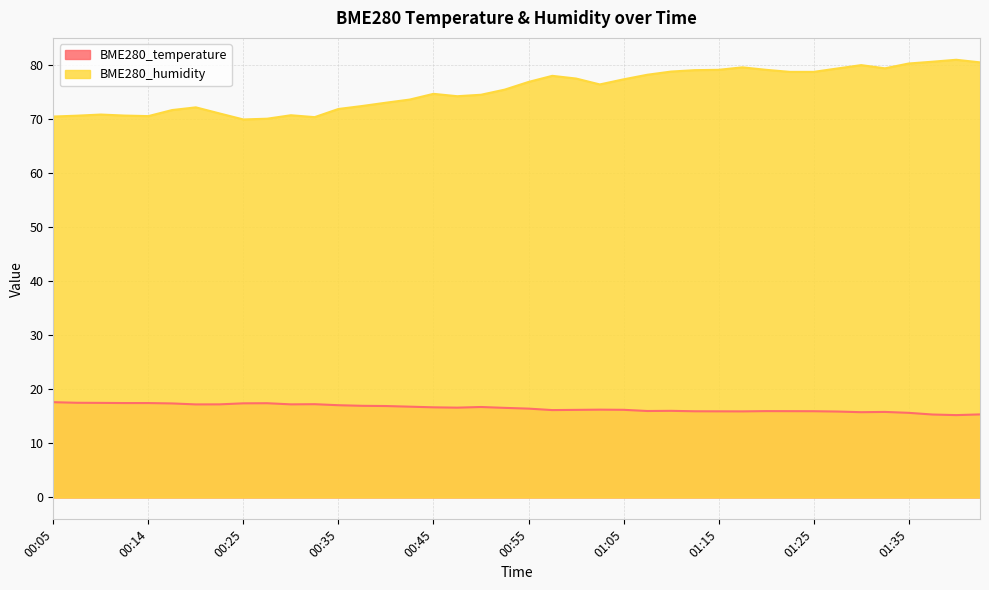

List the series in order of their overall mean, highest first.

BME280_humidity, BME280_temperature